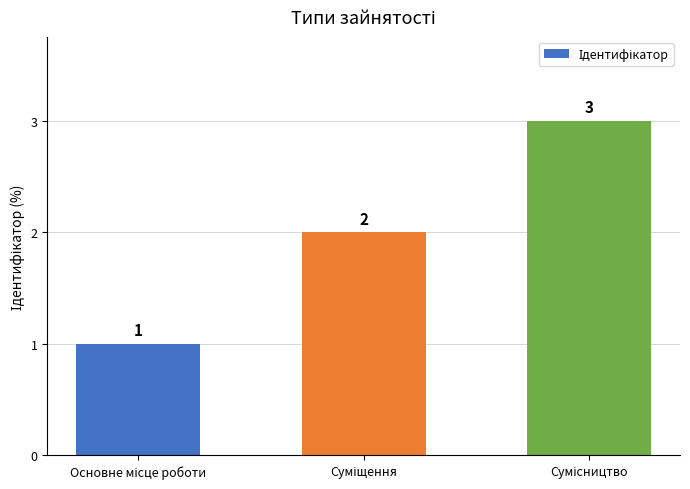

Are the bars horizontal?

No